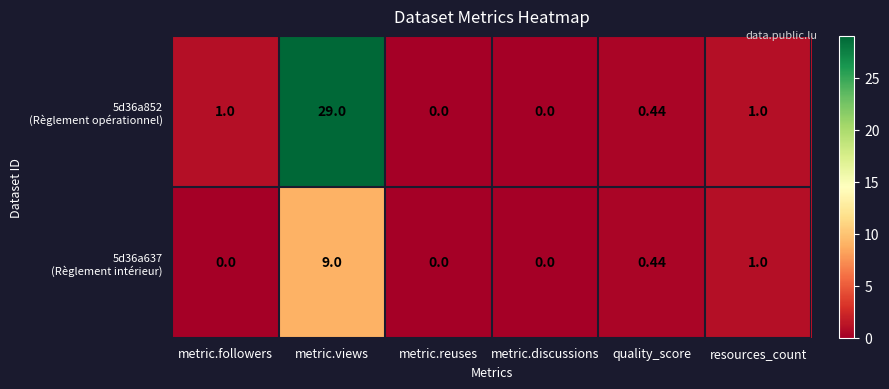

At which category does the chart reach its peak across all series?

metric.views